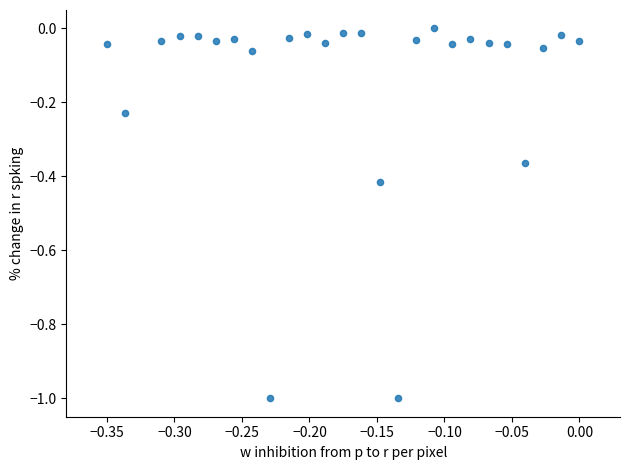

What is the range of X values (max minus min)?

0.3